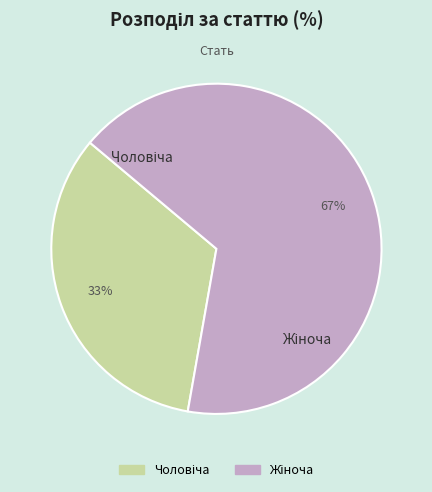

Does any single category account for the majority?

Yes